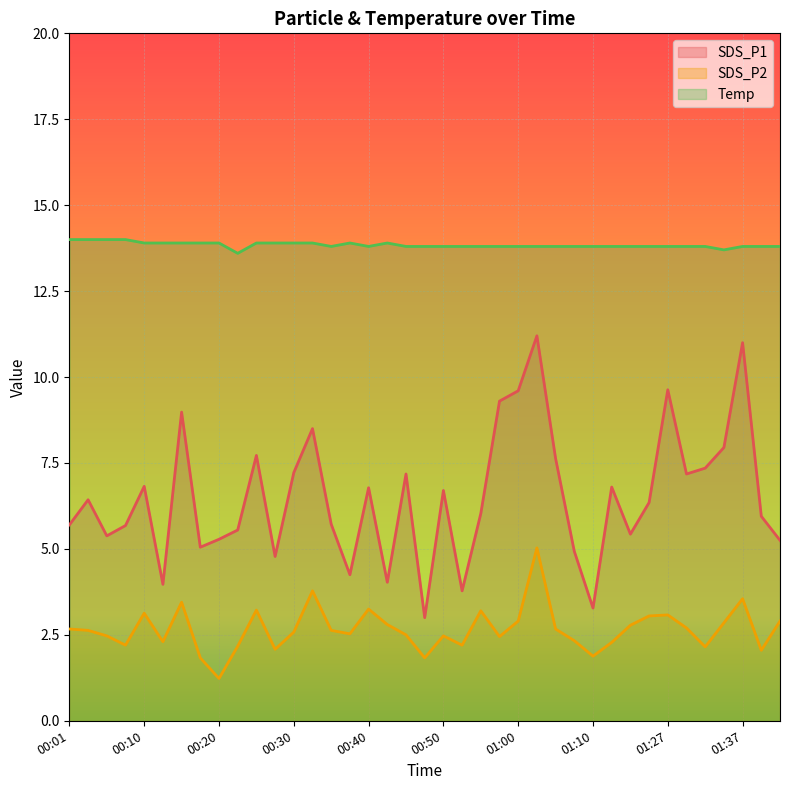

What is the sum of the Temp values at 00:57 and 00:50?

27.6